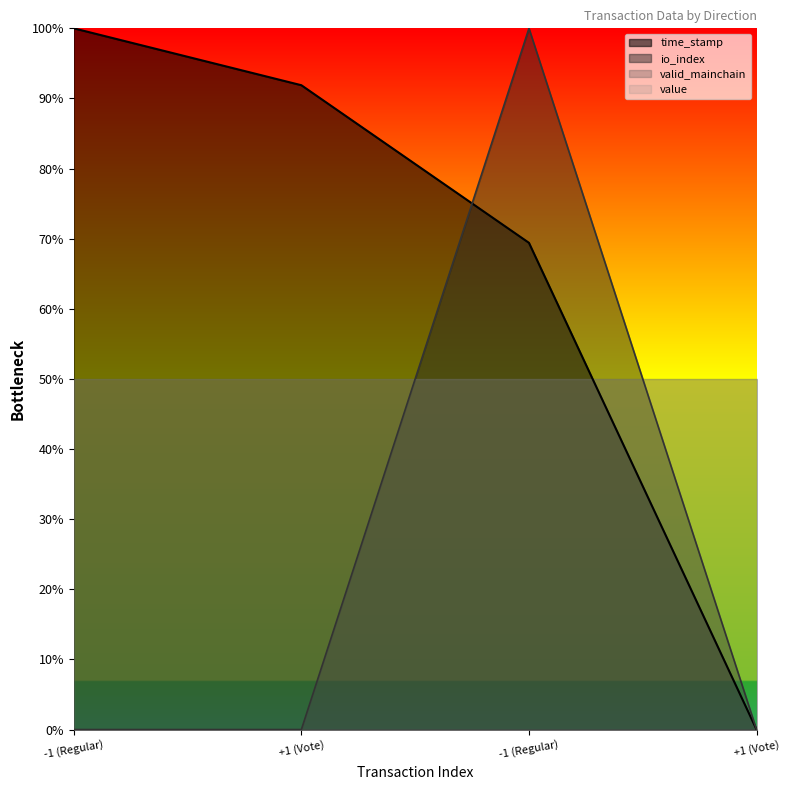

Reading left to right, extract all data points from this chart.

time_stamp: 1.0	0.9	0.7	0.0
io_index: 0.0	0.0	1.0	0.0